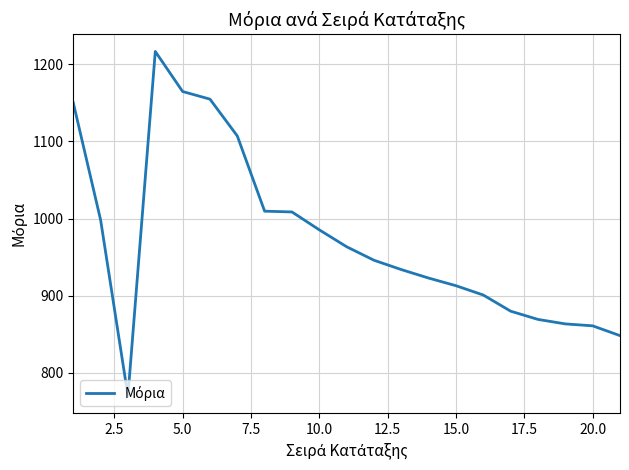

What is the difference between the maximum and minimum values?

446.5